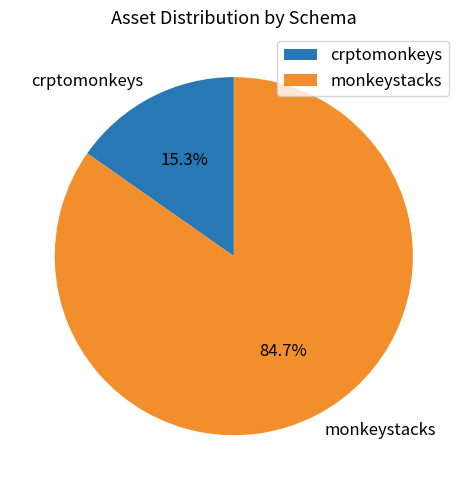

To the nearest percent, what is the difference between the crptomonkeys and monkeystacks slice percentages?

69%